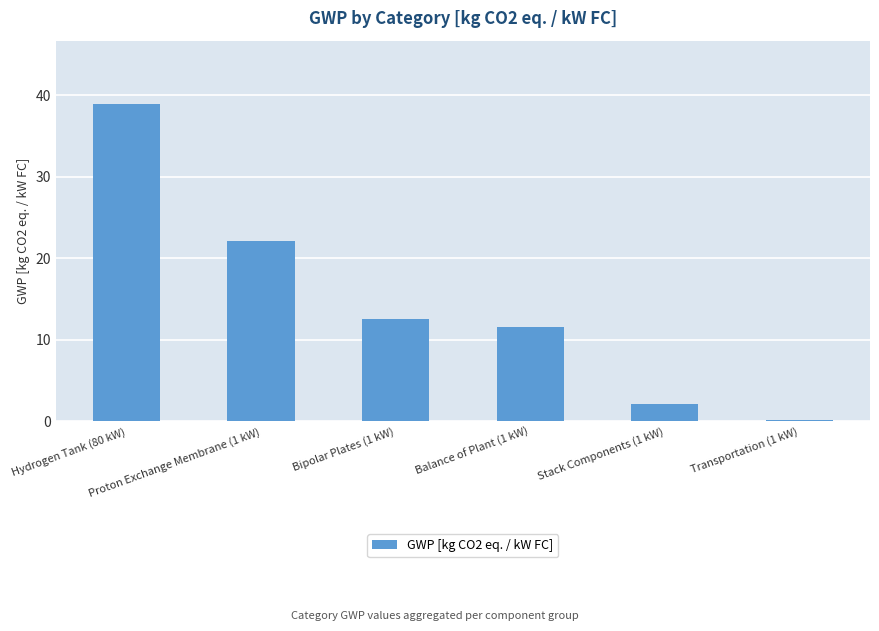

Does the chart contain stacked bars?

No